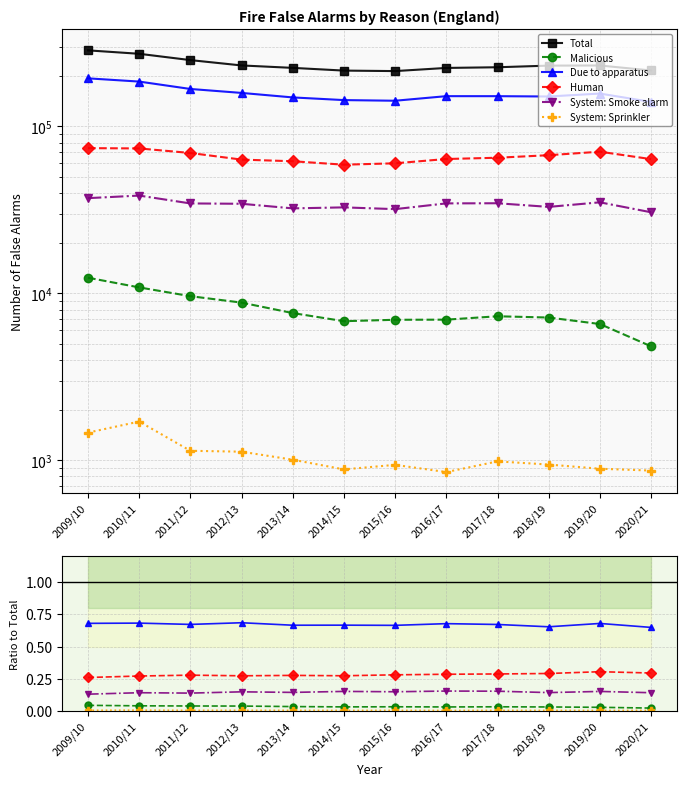

Which category has the lowest value across all series?

2016/17